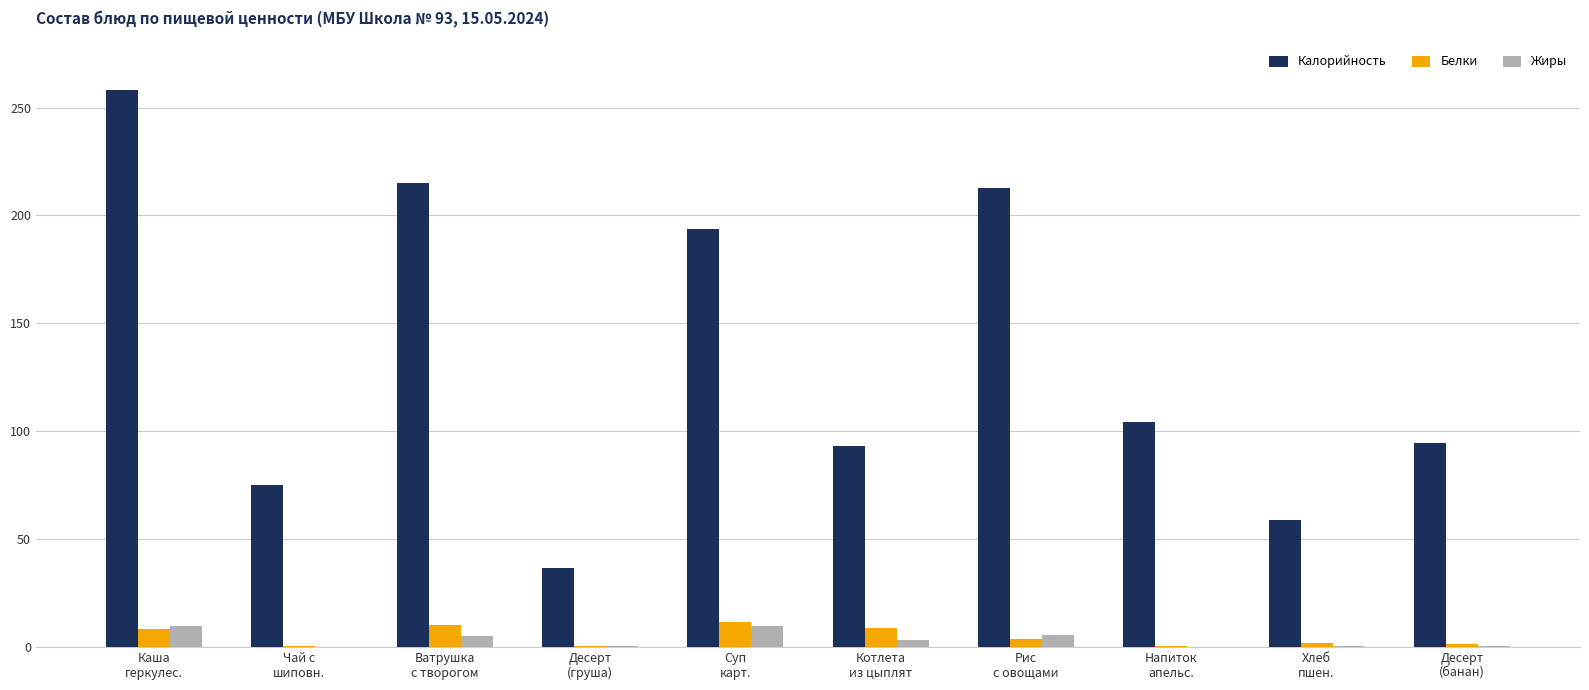

What is the sum of all Белки values?

46.2